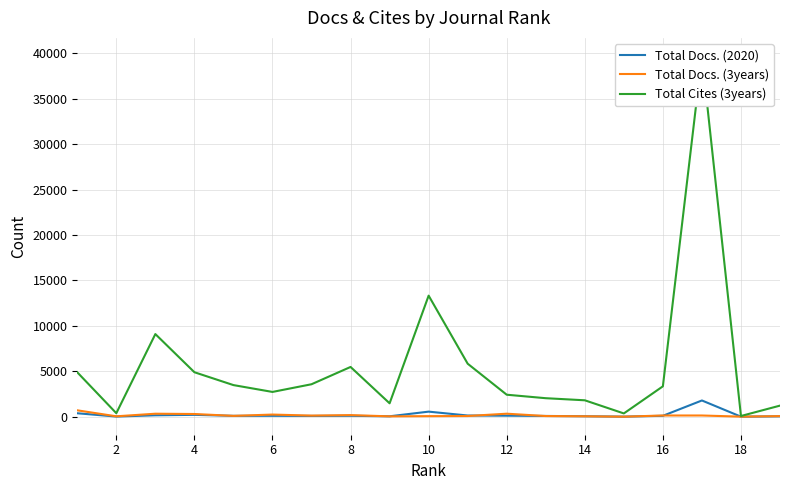

How many lines are shown in the chart?

3